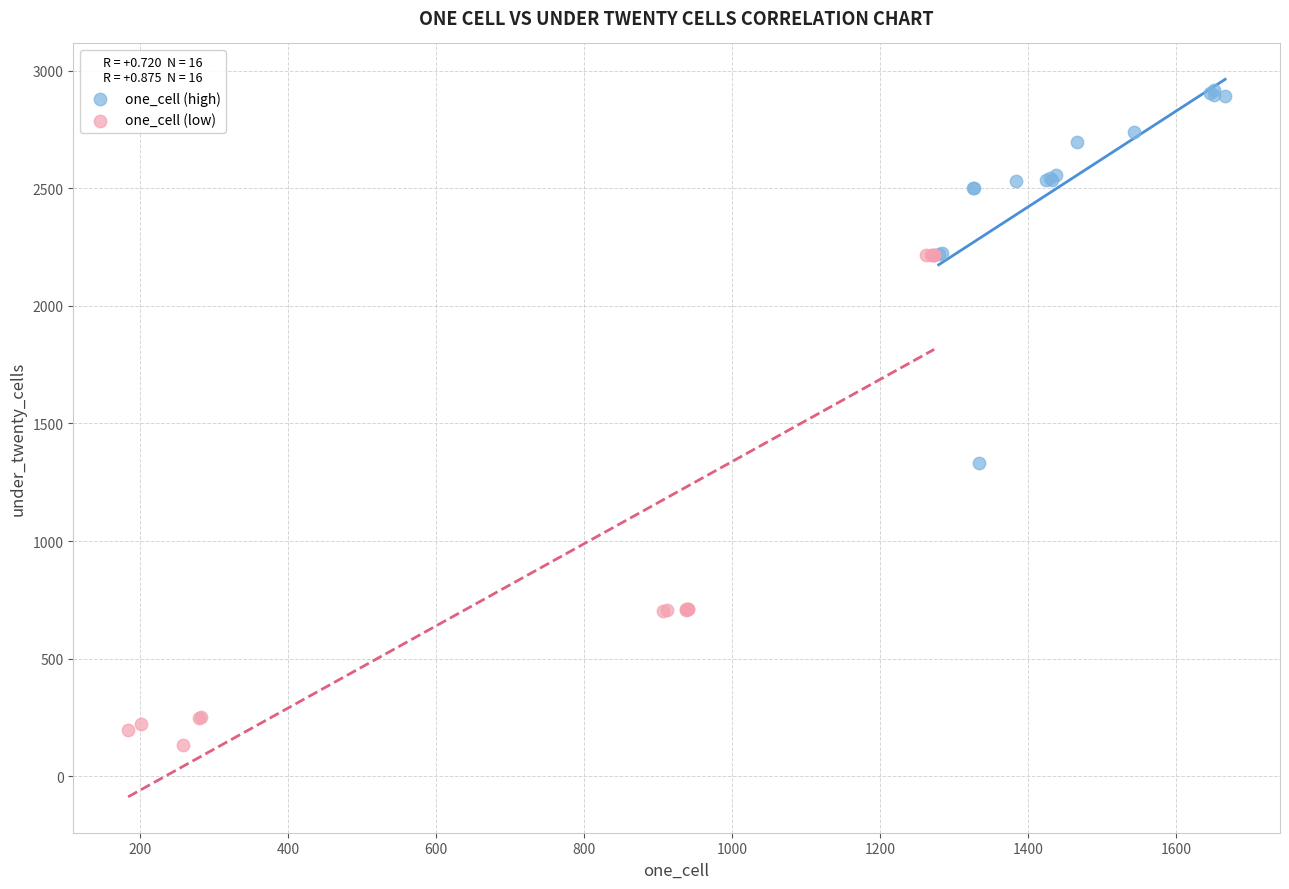

Which series contains the highest Y value?

one_cell (high)